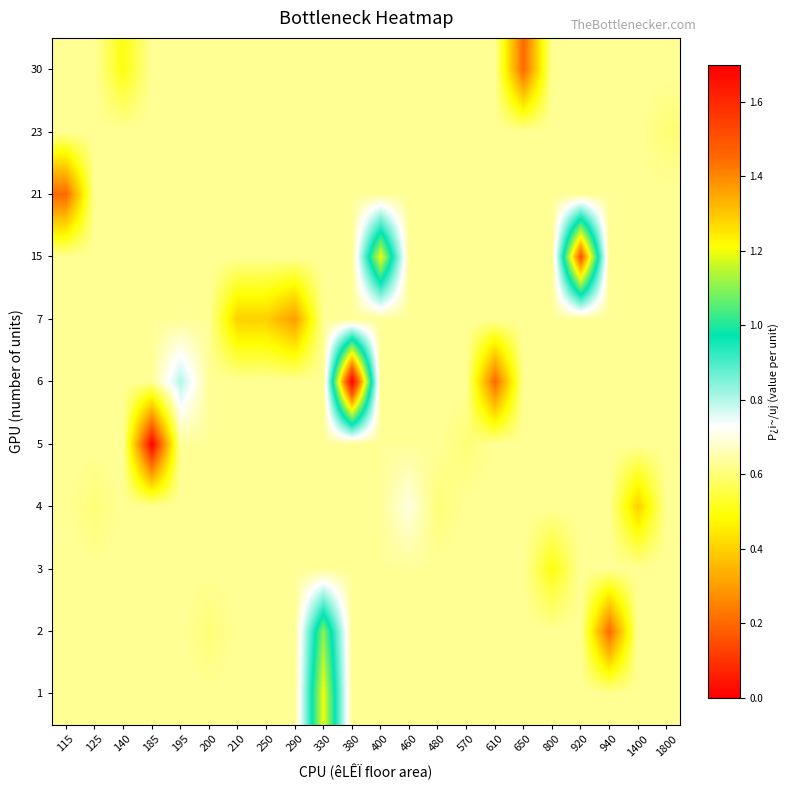

Which series has the largest range (max minus min)?

6